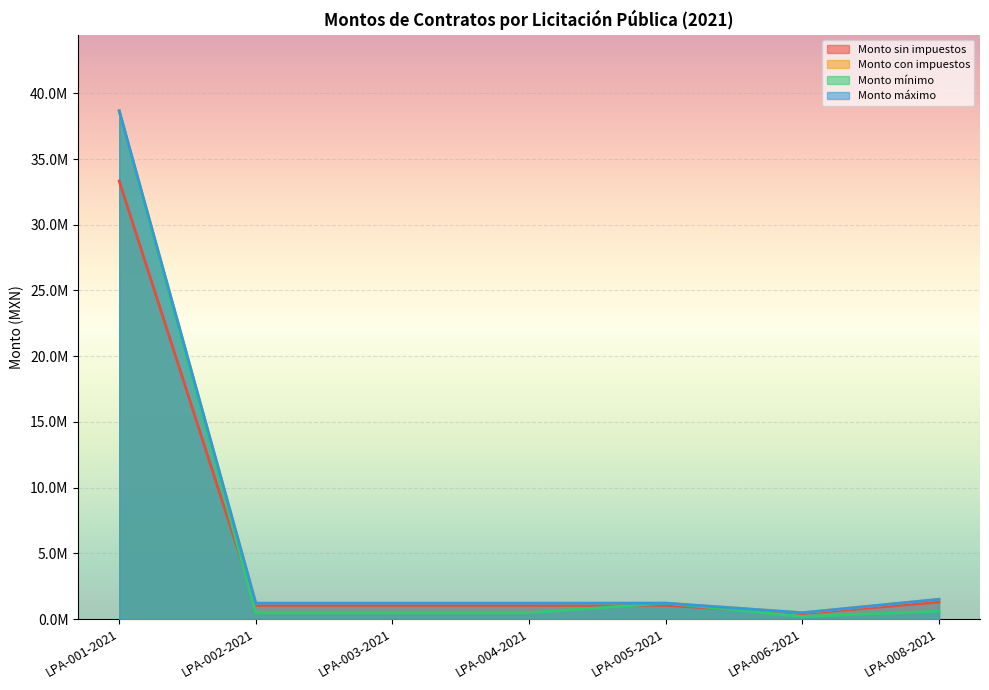

Reading right to left, extract all data points from this chart.

Monto sin impuestos: 1500000.0	480000.0	1206400.0	1200000.0	1200000.0	1200000.0	38663000.0
Monto con impuestos: 1293103.4	413793.1	1040000.0	1034482.8	1034482.8	1034482.8	33330172.4
Monto mínimo: 600000.0	192000.0	1206400.0	480000.0	480000.0	480000.0	38663000.0
Monto máximo: 1500000.0	480000.0	1206400.0	1200000.0	1200000.0	1200000.0	38663000.0